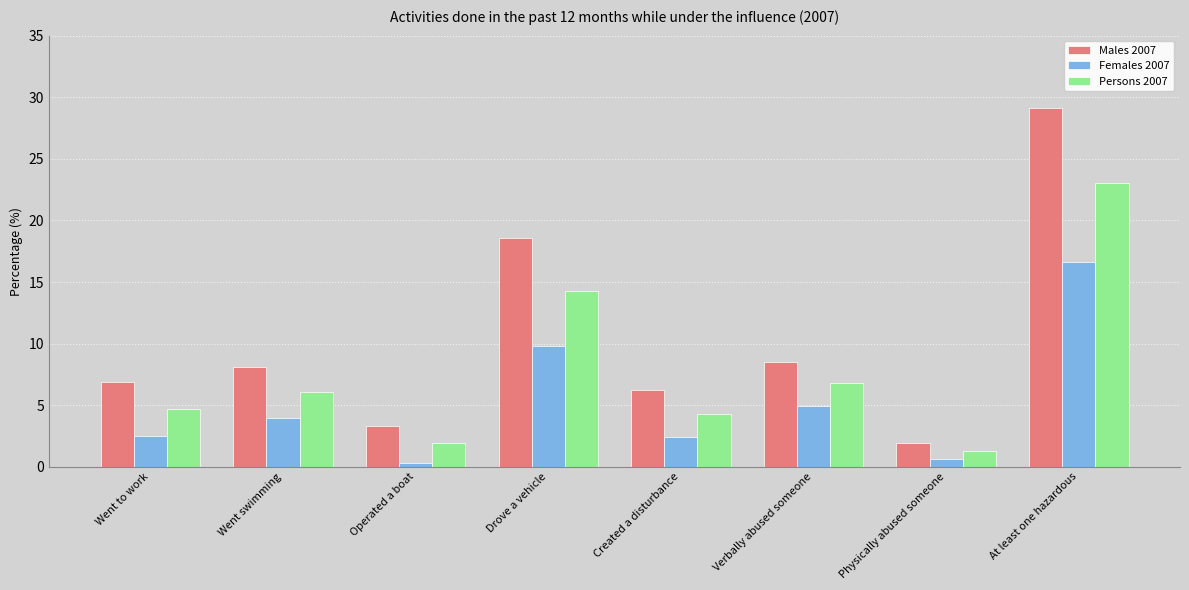

What is the label of the 4th bar from the right?

Created a disturbance